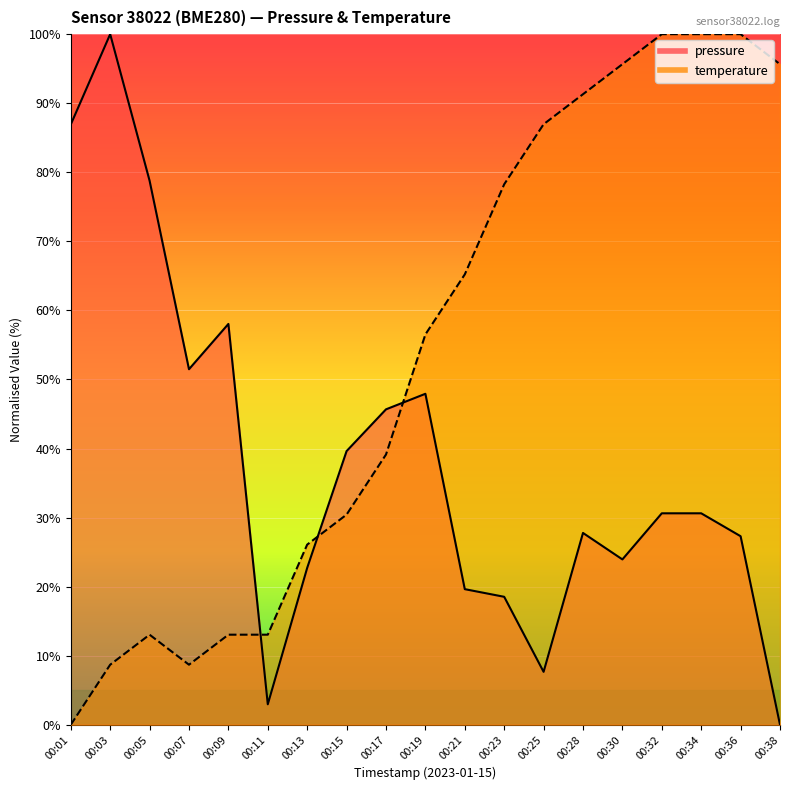

How many values in pressure are above zero?

18